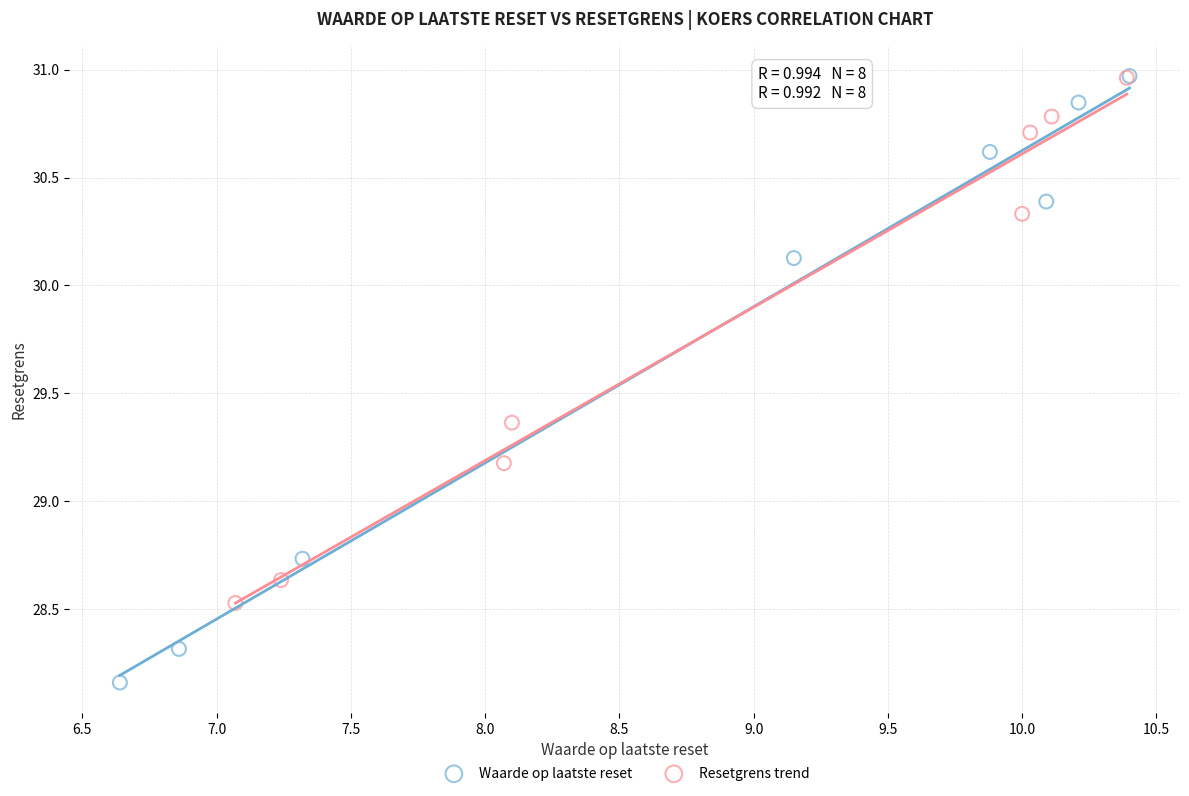

Which series has the widest spread of Y values?

Waarde op laatste reset